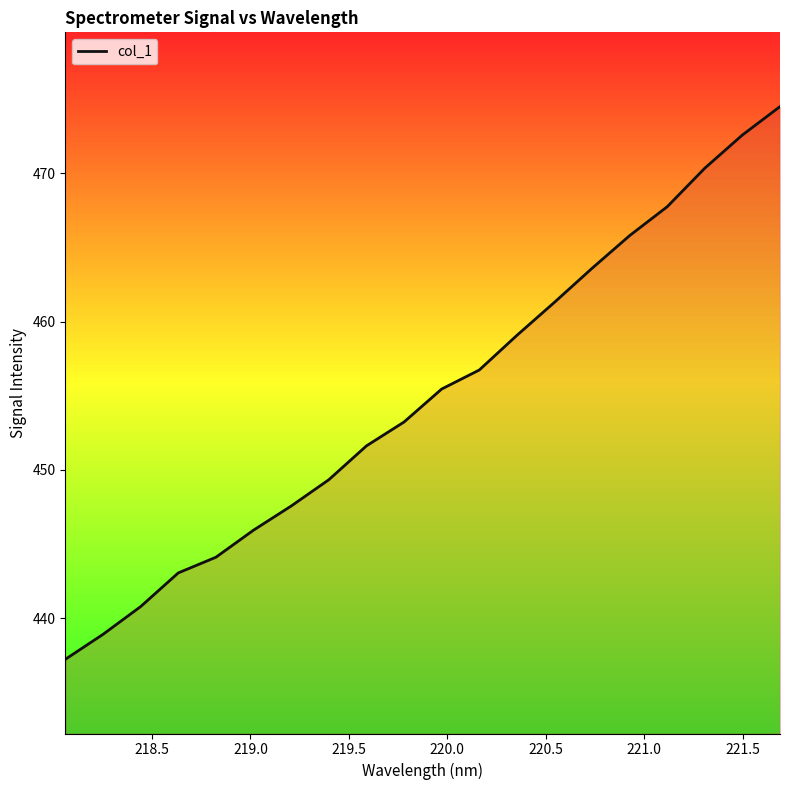

What is the sum of all values?

9098.9